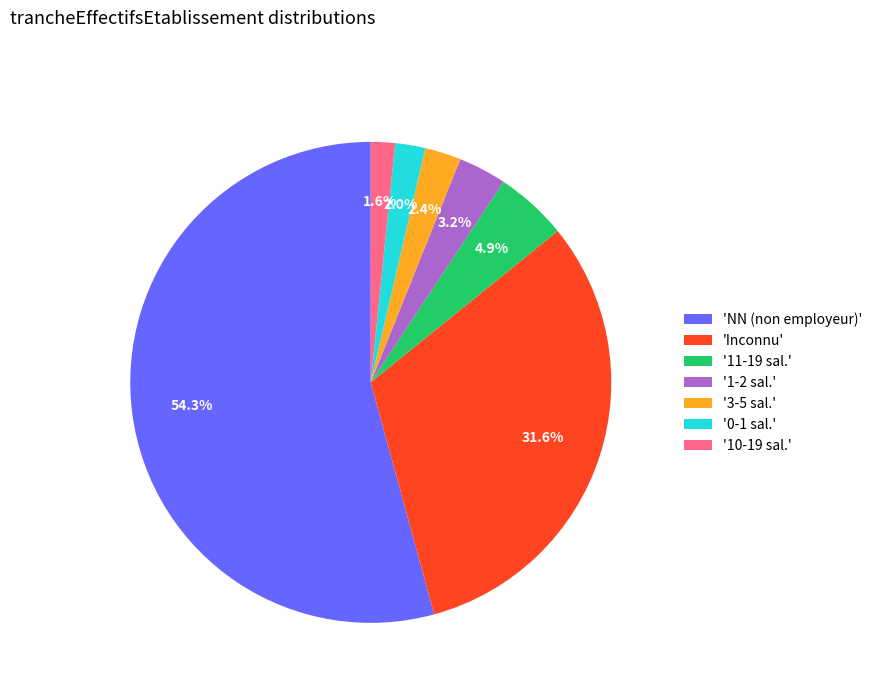

Does any single category account for the majority?

Yes